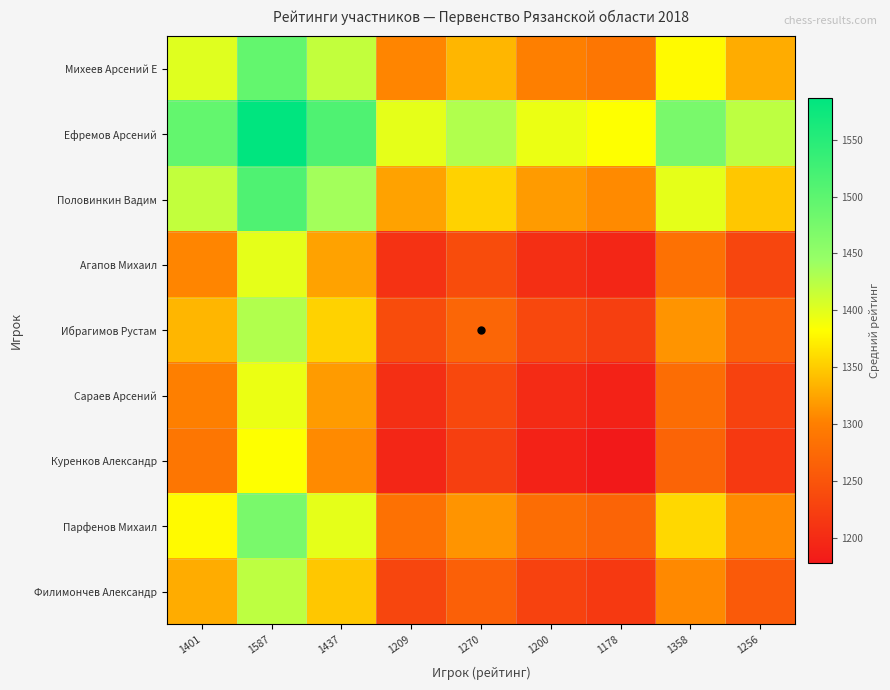

Rank the series at 1178 from lowest to highest value.

Куренков Александр, Сараев Арсений, Агапов Михаил, Филимончев Александр, Ибрагимов Рустам, Парфенов Михаил, Михеев Арсений Е, Половинкин Вадим, Ефремов Арсений